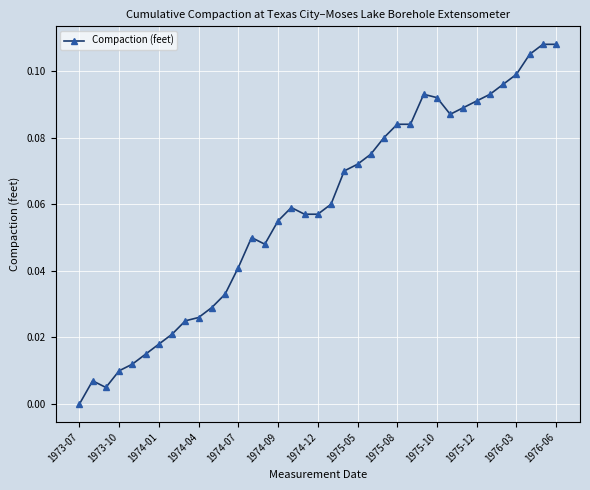

What is the sum of all values?

2.2